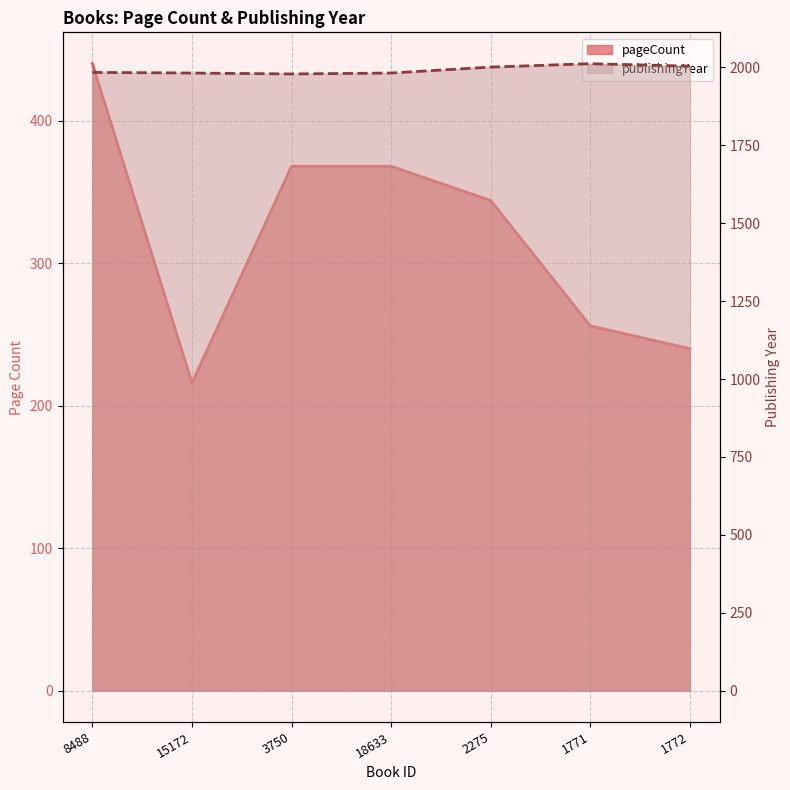

What is the label of the 6th point from the right?

15172